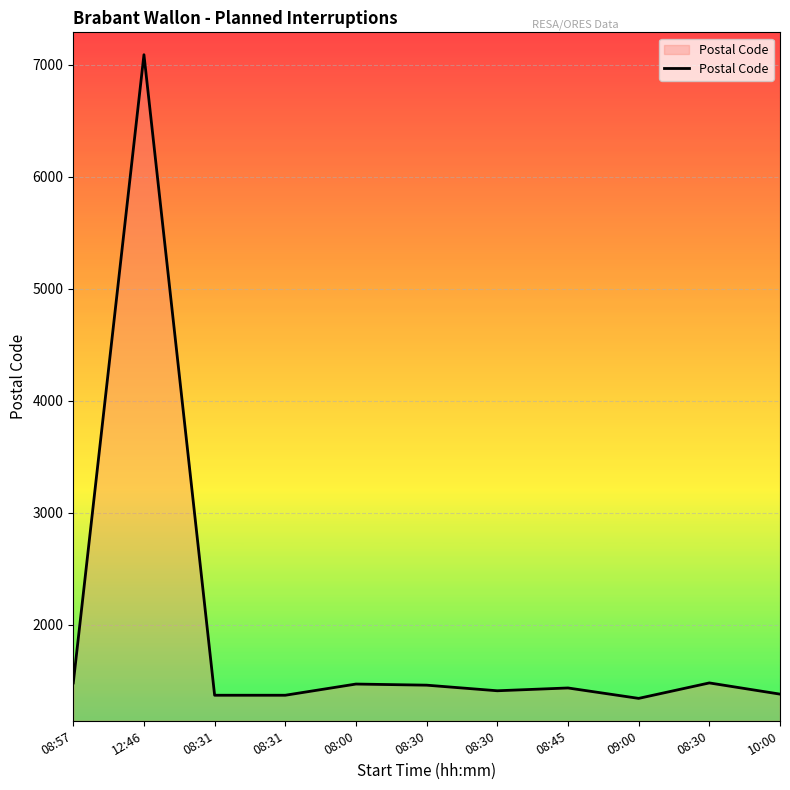

How many lines are shown in the chart?

1